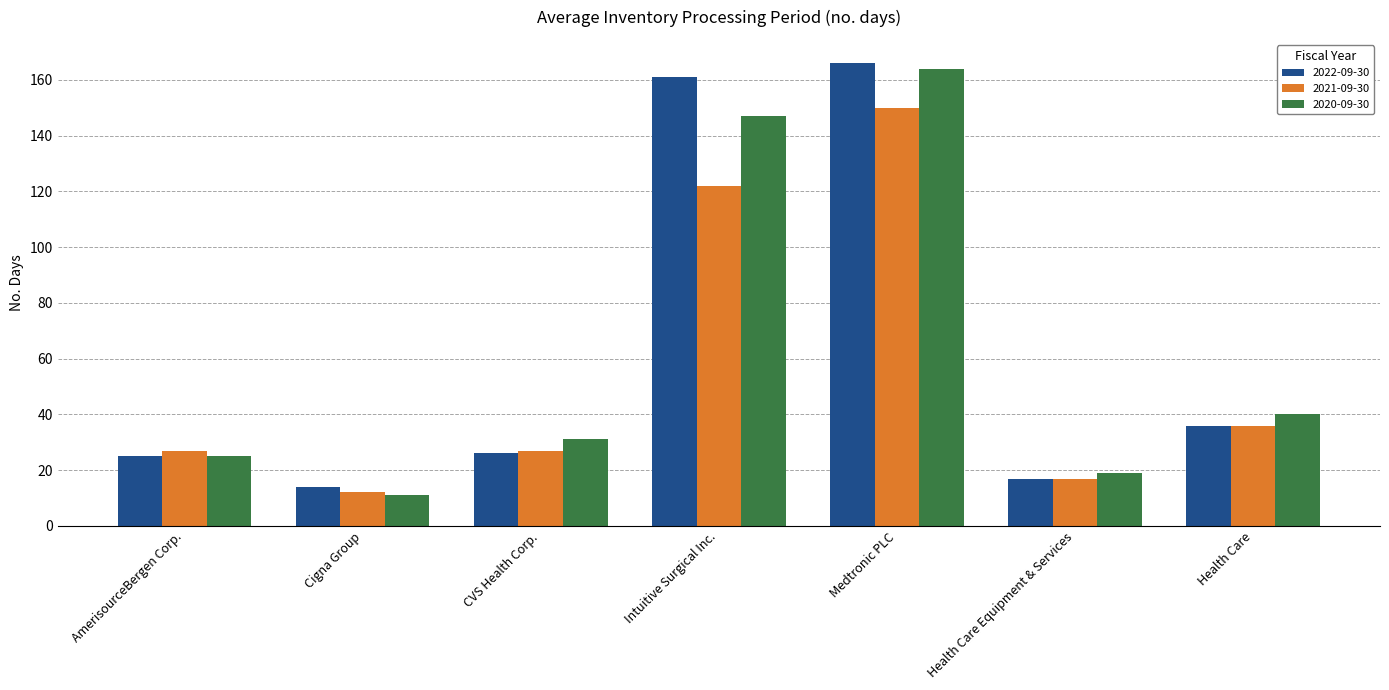

What is the smallest value displayed?

11